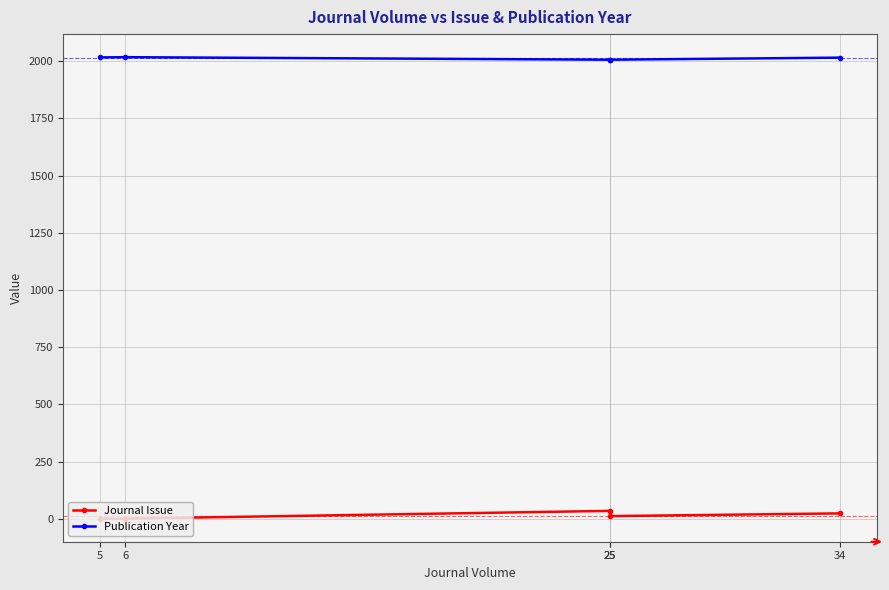

Rank the series at 6 from lowest to highest value.

Journal Issue, Publication Year